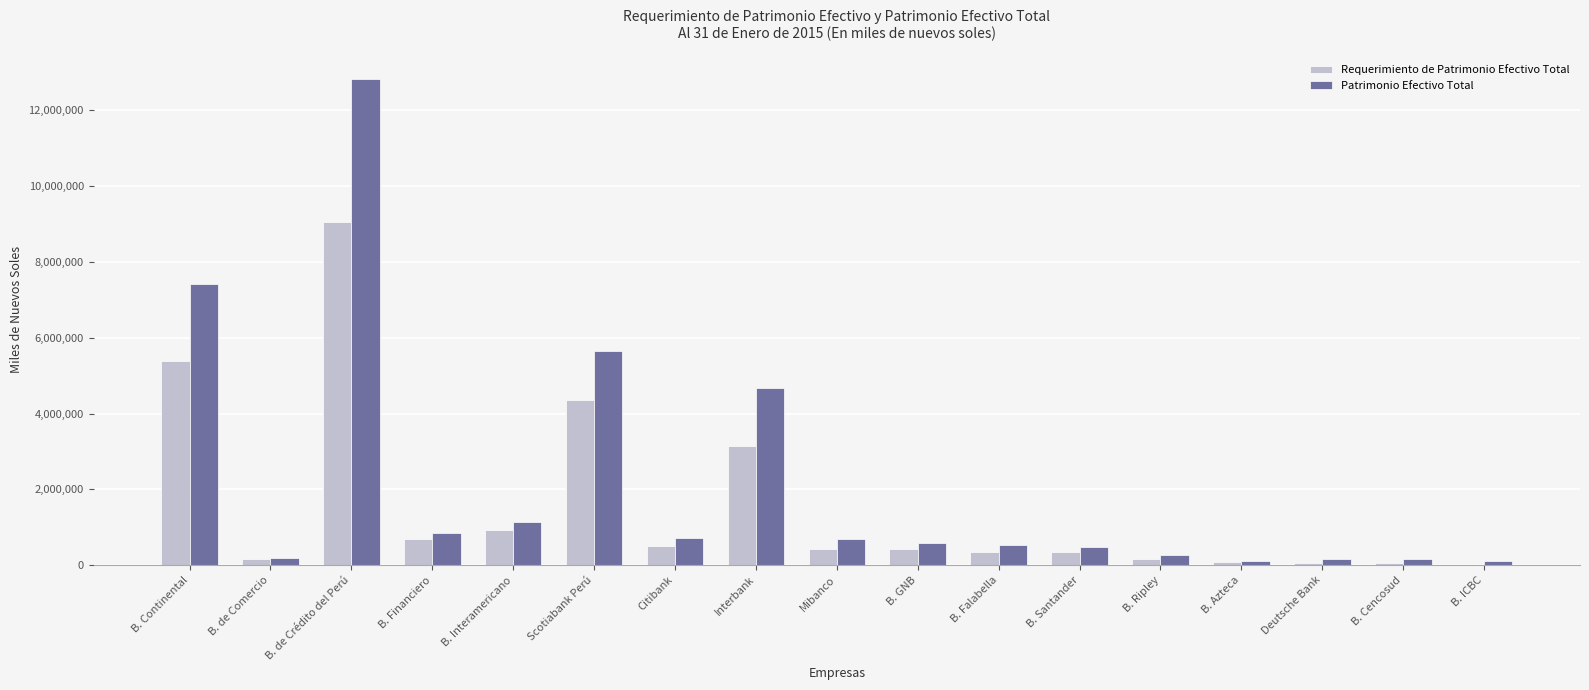

How many distinct data groups are displayed?

2